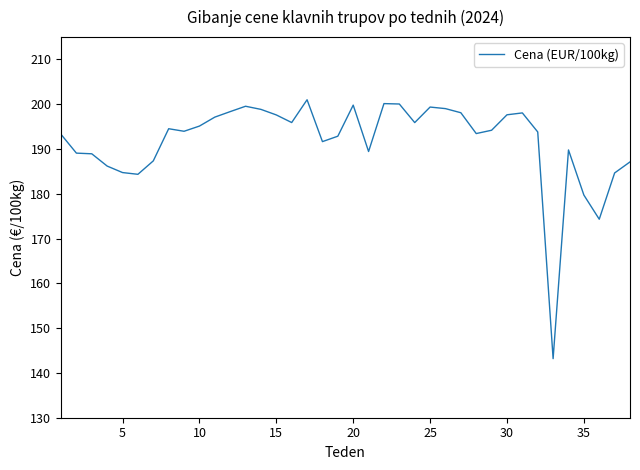

What is the difference between the maximum and minimum values?

57.8